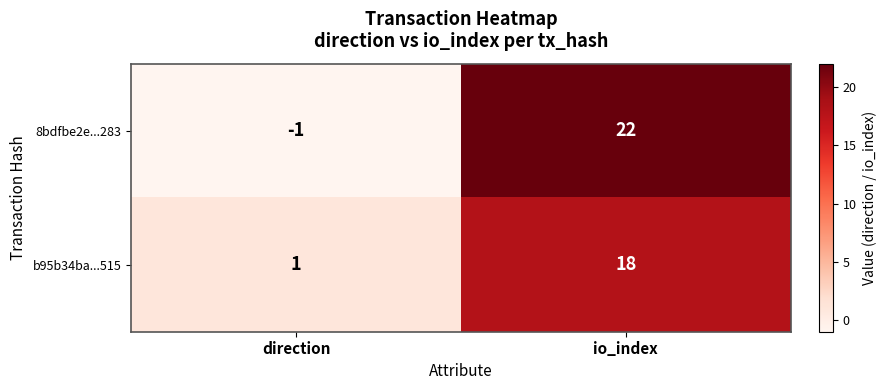

The 8bdfbe2e...283 series shows 6 at io_index. True or false?

False